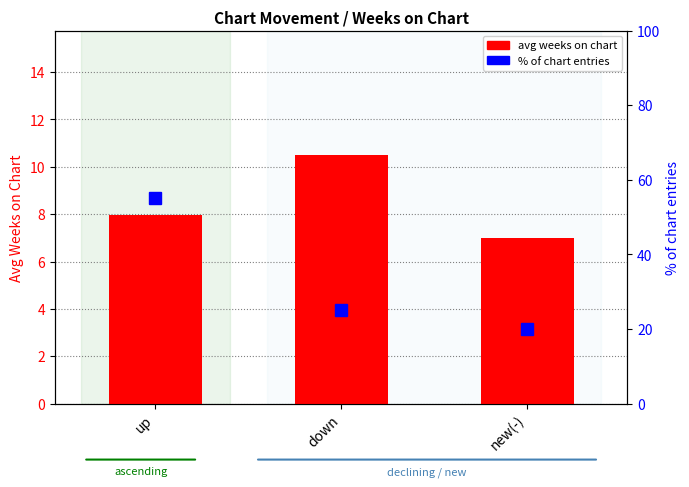

What are all the series names shown in the legend?

avg weeks on chart, % of chart entries